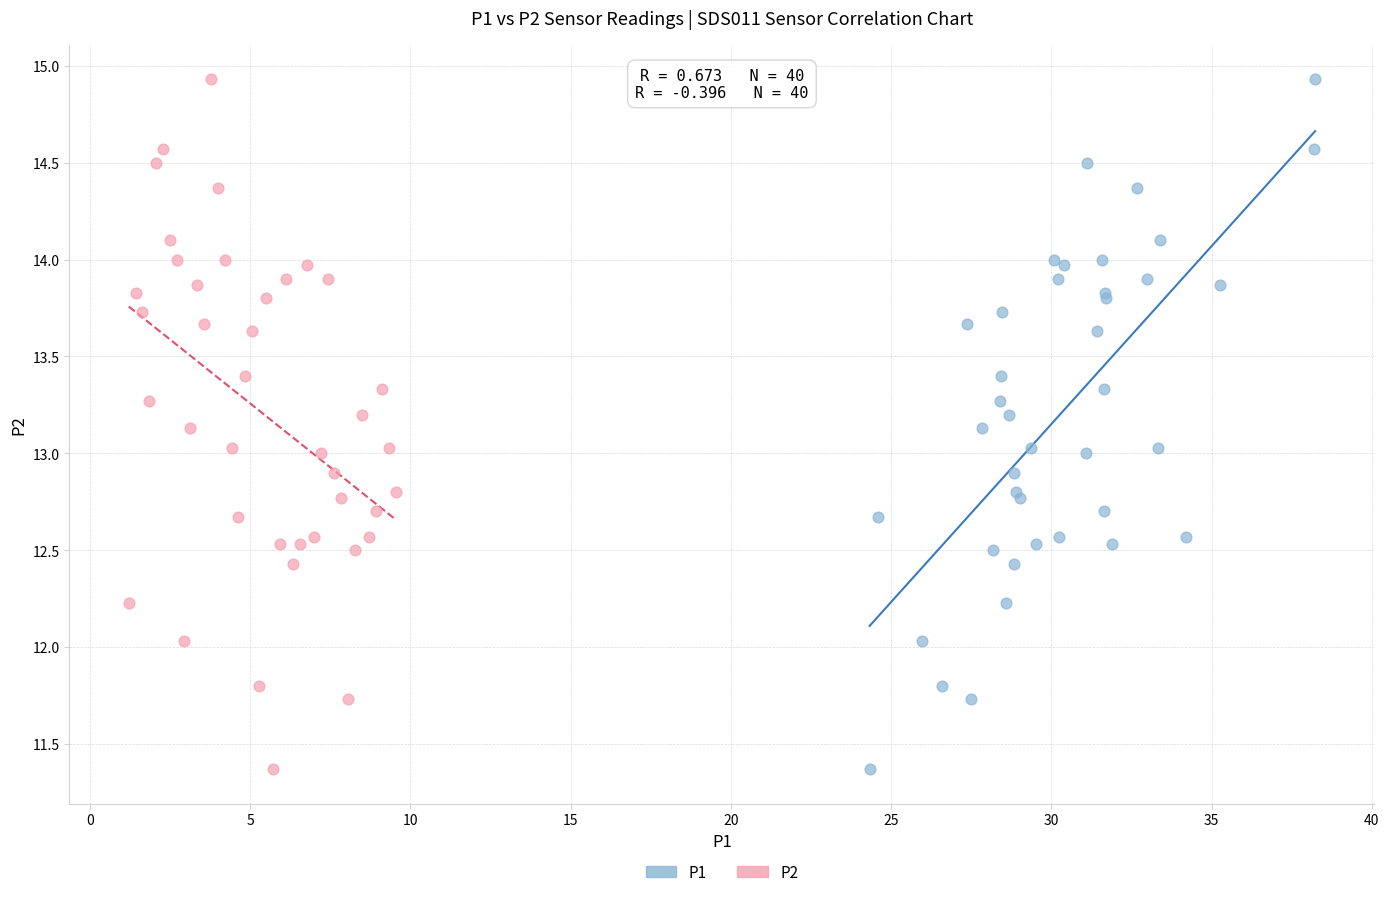

What are all the series names shown in the legend?

P1, P2